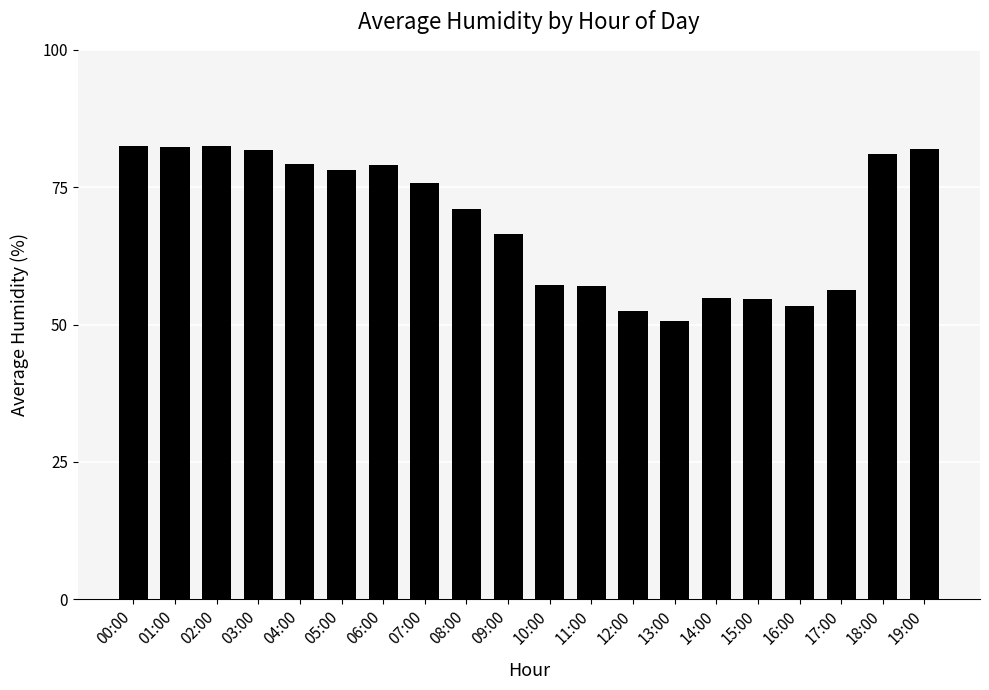

Between 19:00 and 15:00, which is larger?

19:00